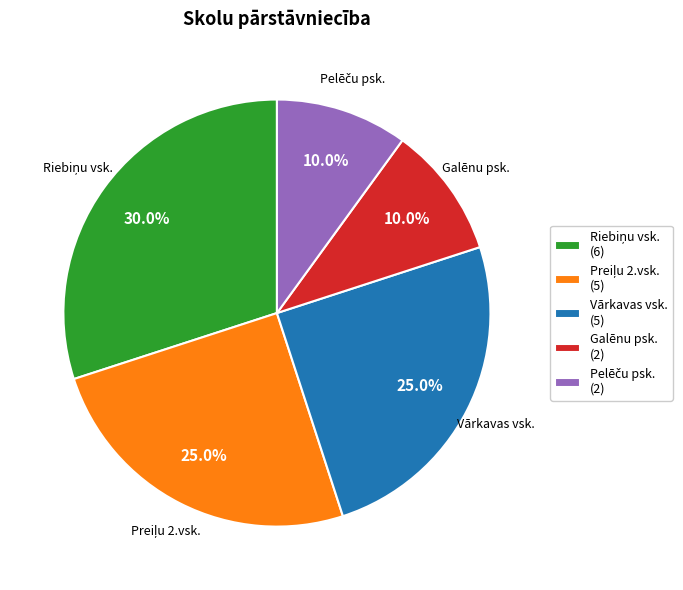

Count the number of slices in the pie.

5